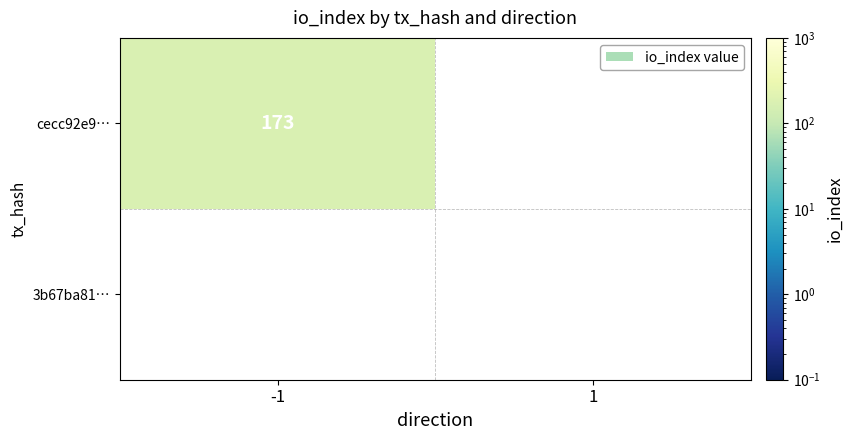

Is it true that cecc92e9… equals 173 at -1?

True